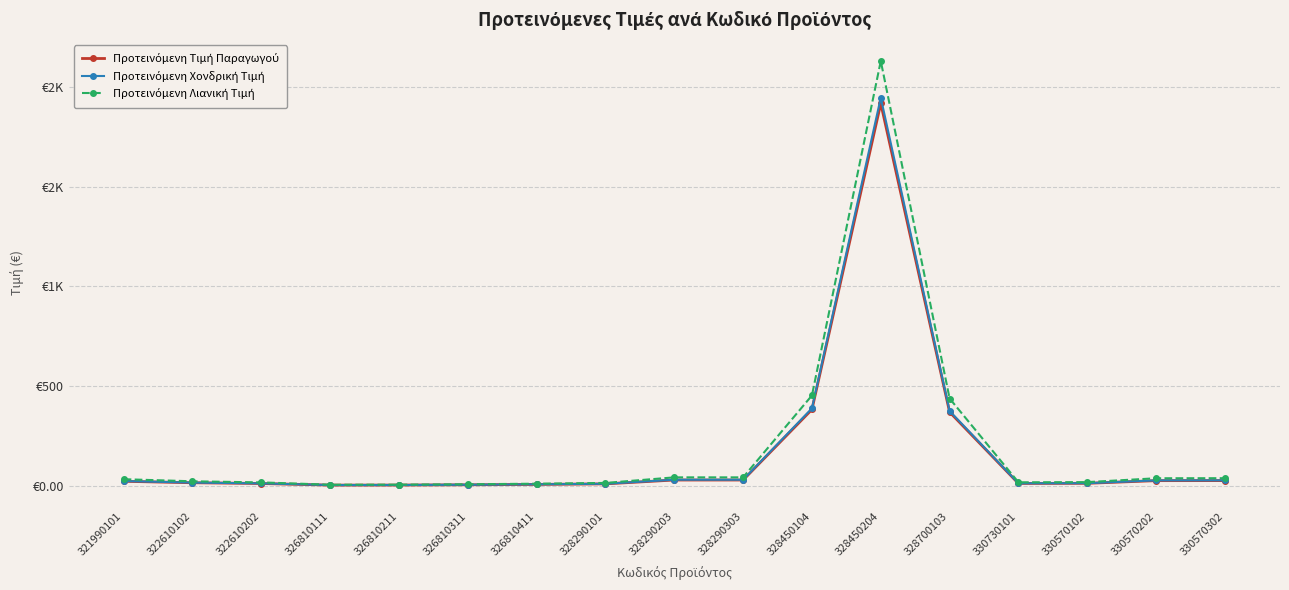

What is the label of the 1st point from the right?

330570302